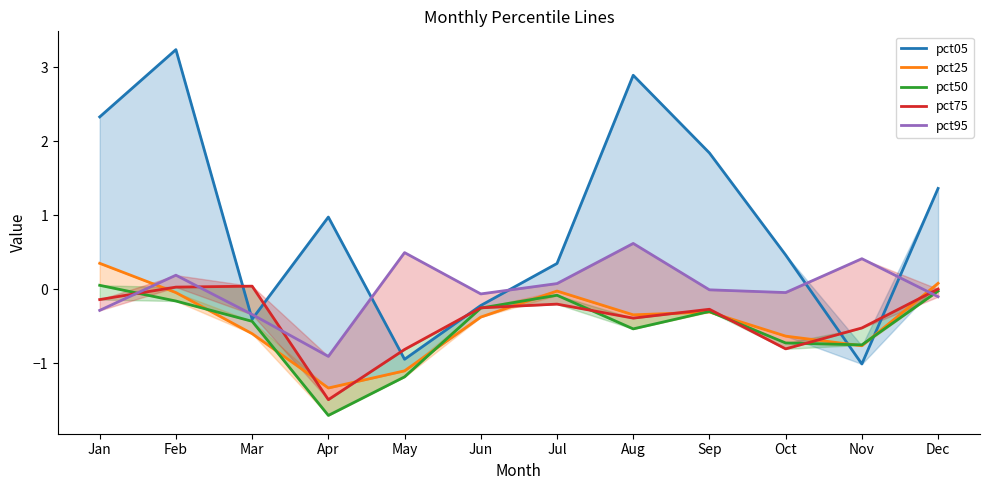

At which label does pct50 reach its peak?

Jan